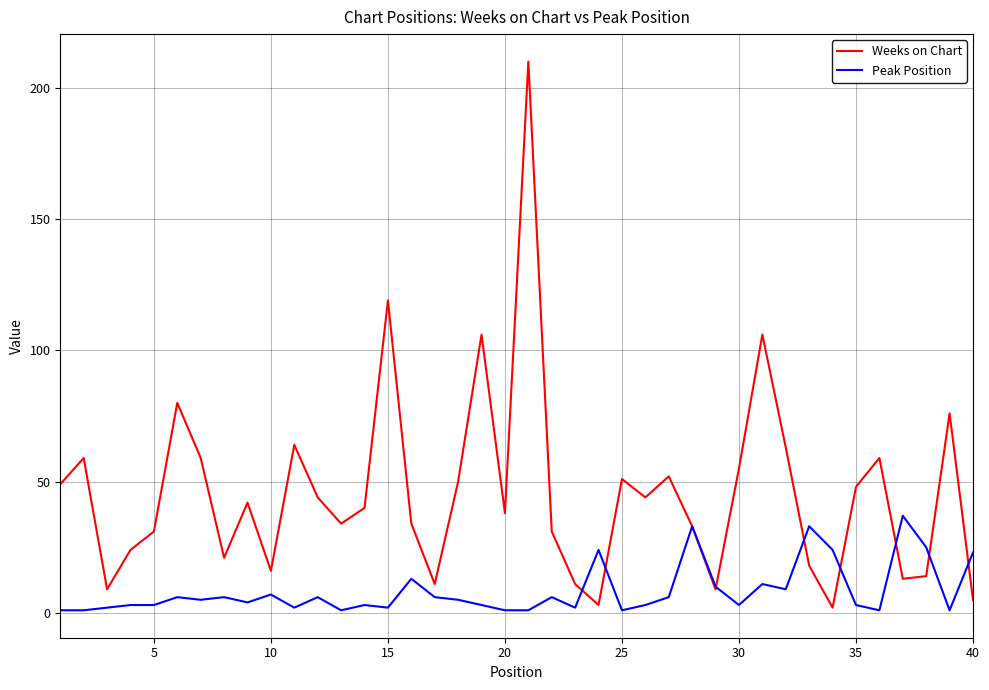

Rank the series by their maximum value, from highest to lowest.

Weeks on Chart, Peak Position